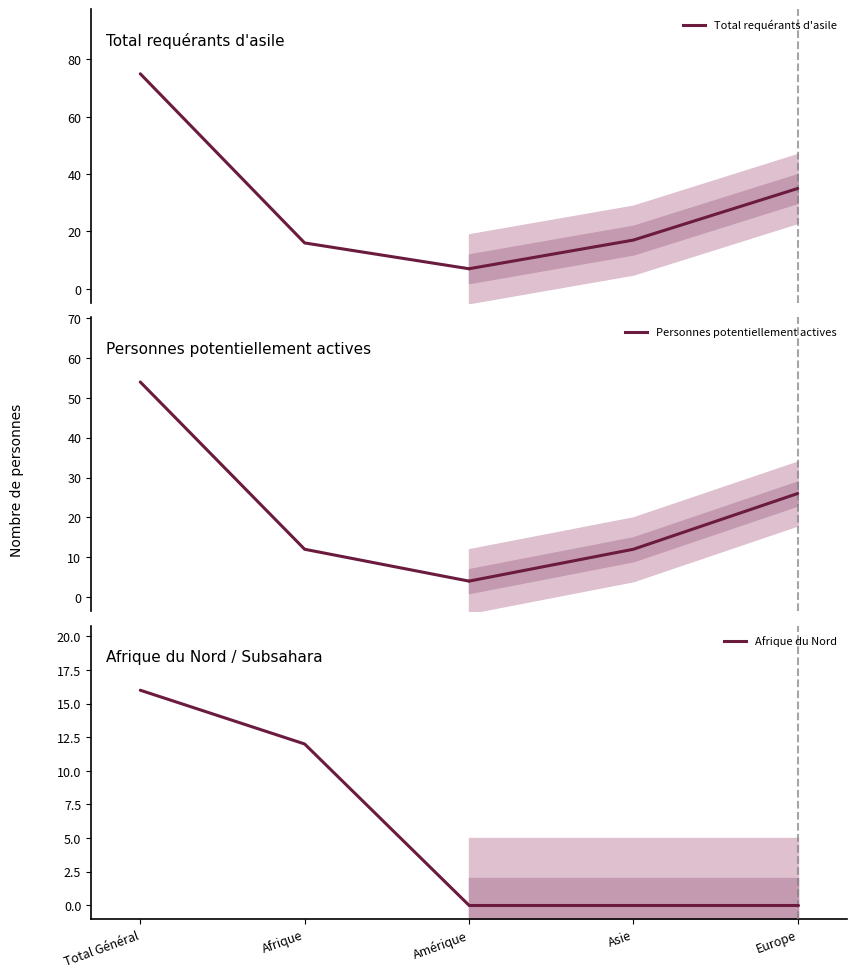

True or false: Total requérants d'asile has a value of 16 at Afrique.

True